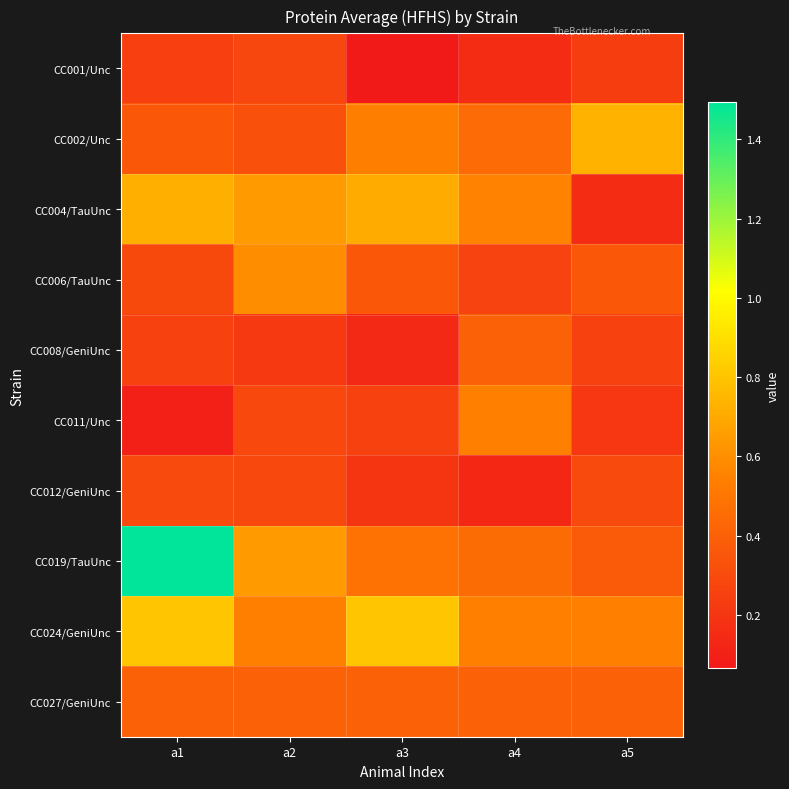

What is the difference between the highest and lowest values at a5?

0.6